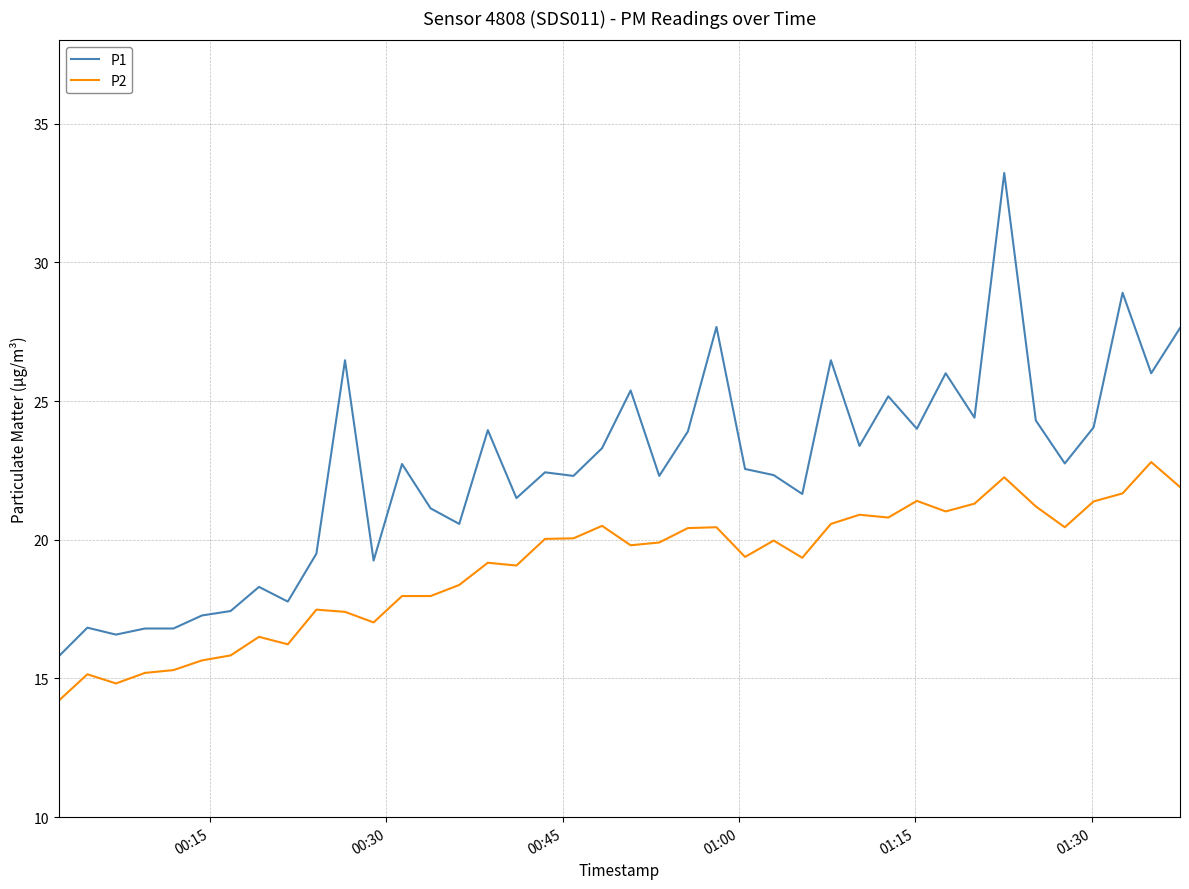

Which series has the widest spread of values?

P1